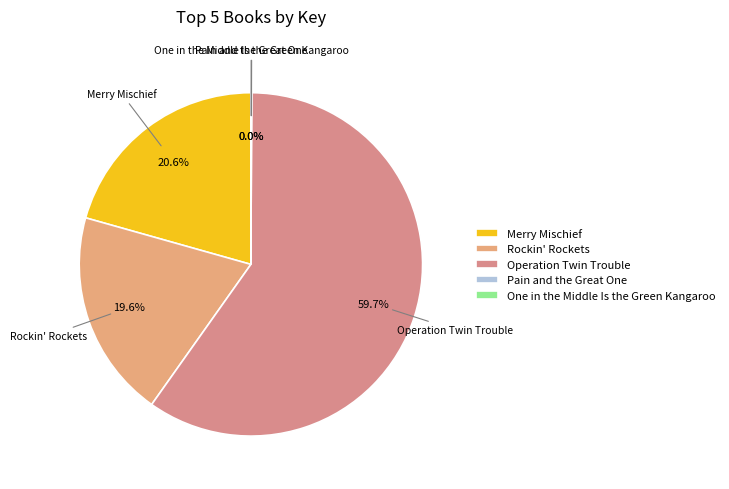

Is it true that Operation Twin Trouble is 46% of the pie?

False